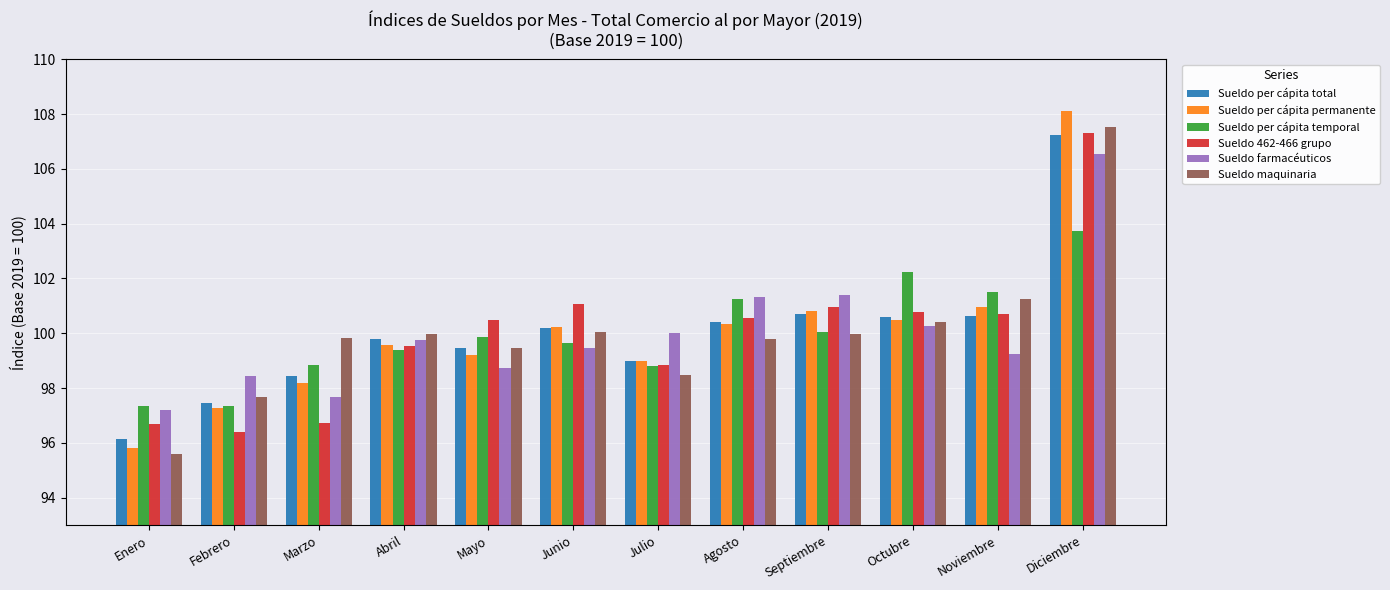

At which label does Sueldo maquinaria reach its peak?

Diciembre